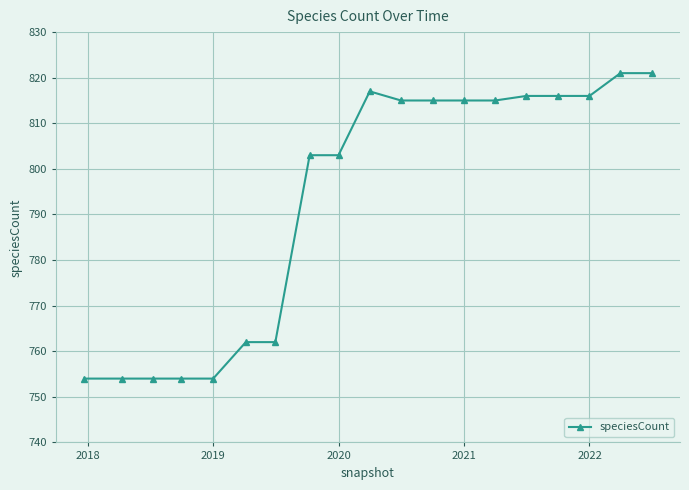

What is the minimum value shown in the chart?

754